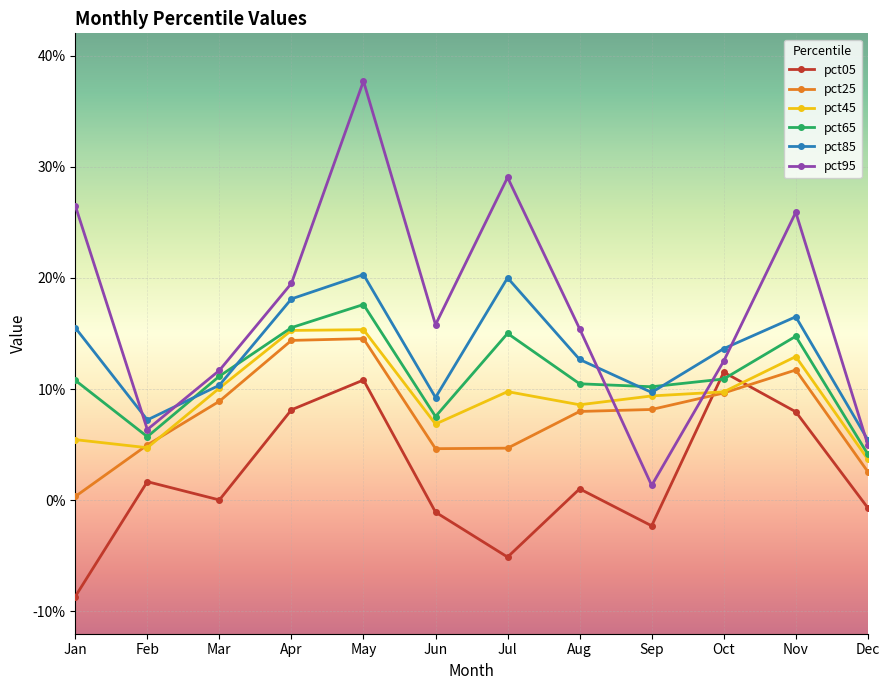

Which series has the largest total across all categories?

pct95